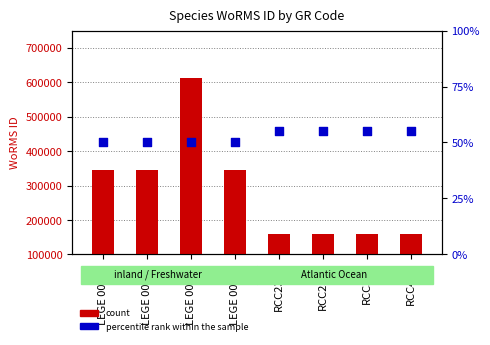

At which category is the sum across all series the highest?

LEGE 00054